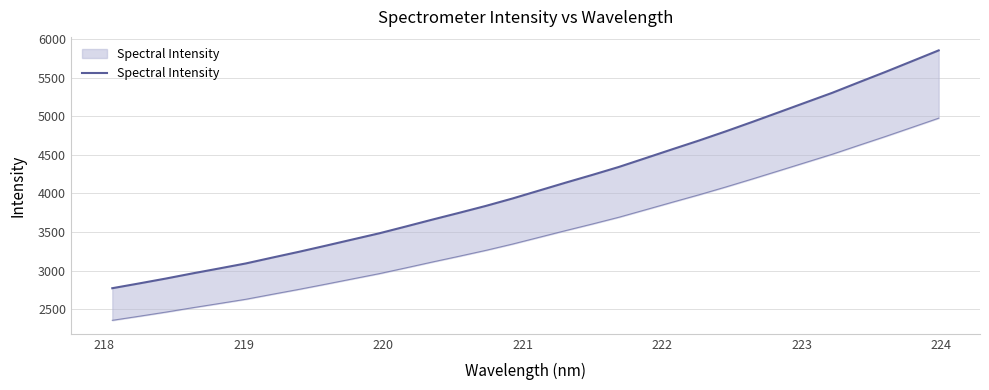

What is the value of the 26th point from the left?

5052.3